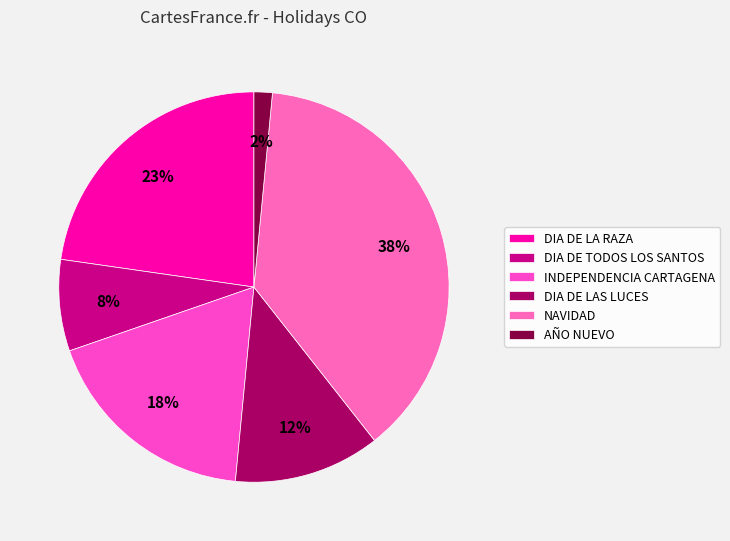

How many slices are in this pie chart?

6